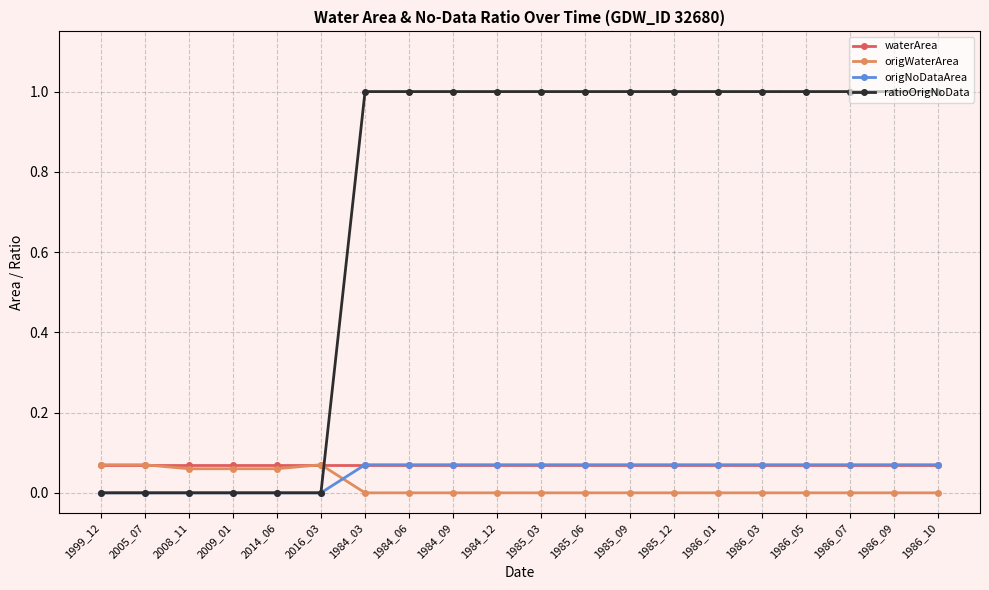

Count the number of categories in the chart.

20